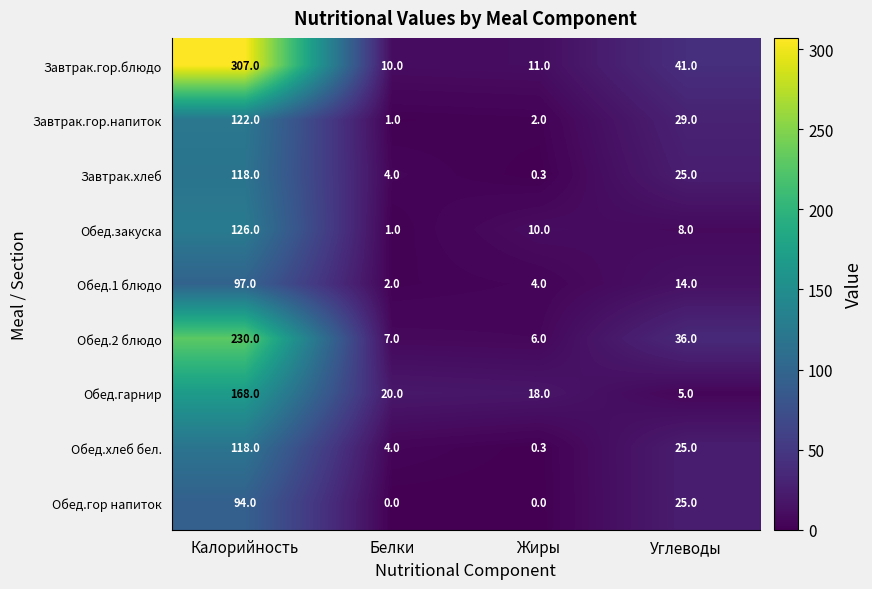

At how many categories does at least one series exceed 223?

1